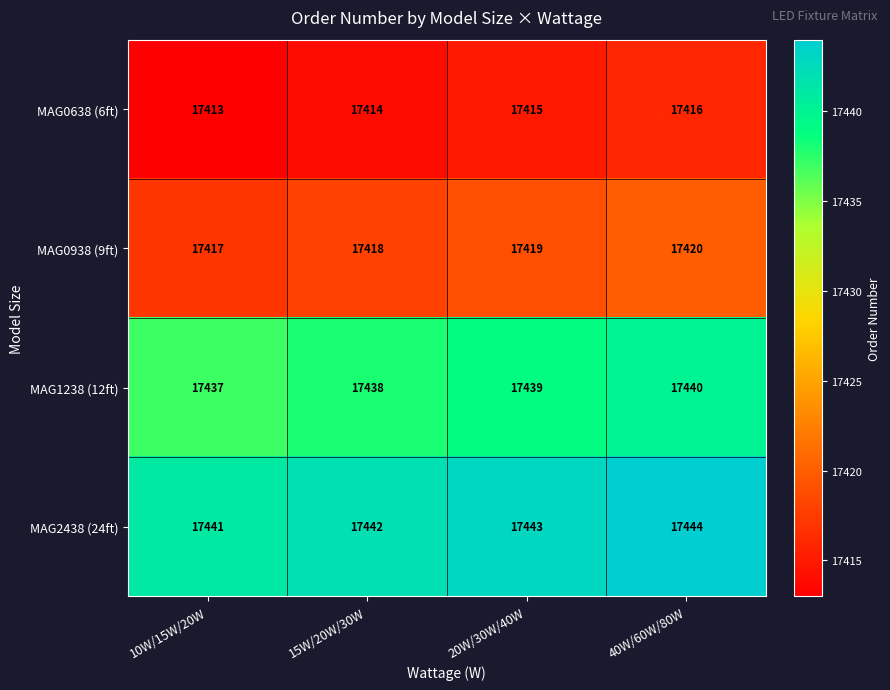

Where is MAG1238 (12ft) nearest to the value 17438?

15W/20W/30W